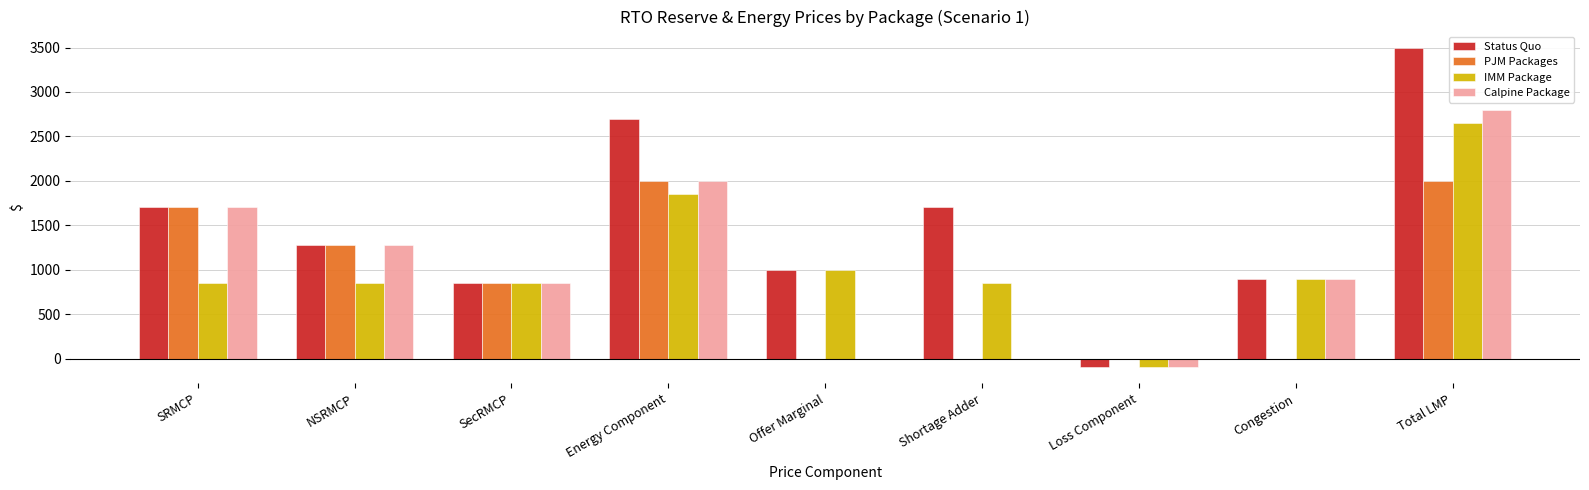

Which category has the highest value across all series?

Total LMP